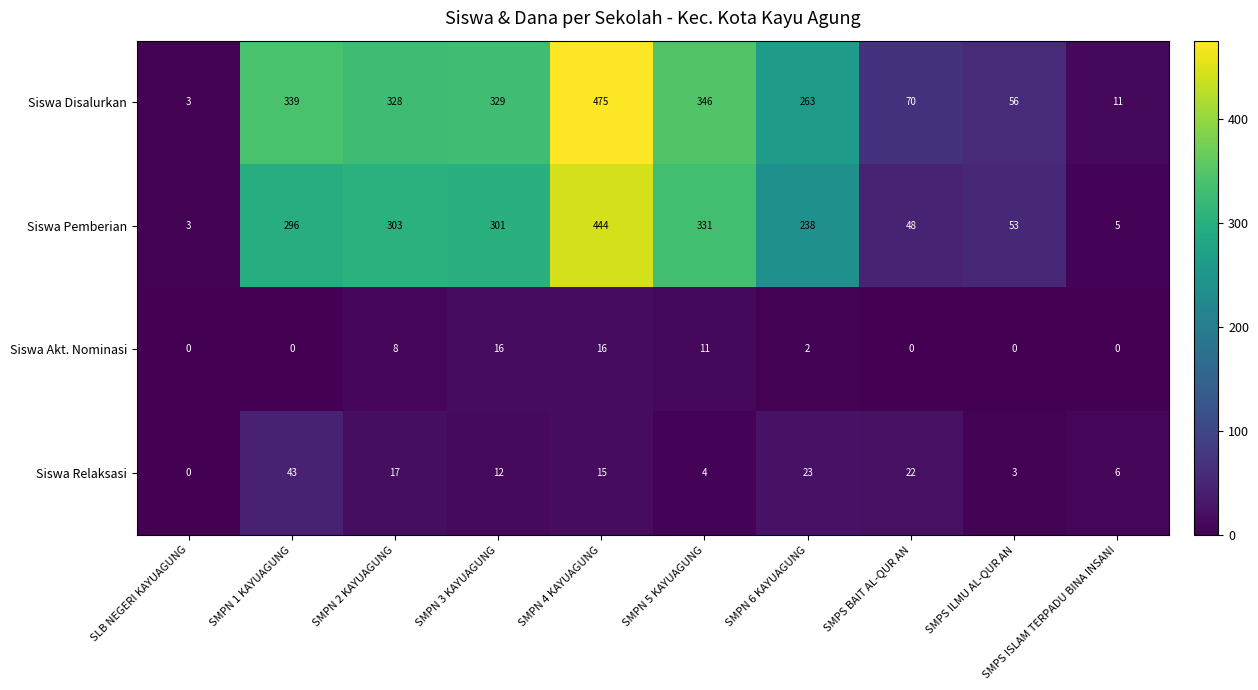

Rank the series by their maximum value, from lowest to highest.

Siswa Akt. Nominasi, Siswa Relaksasi, Siswa Pemberian, Siswa Disalurkan